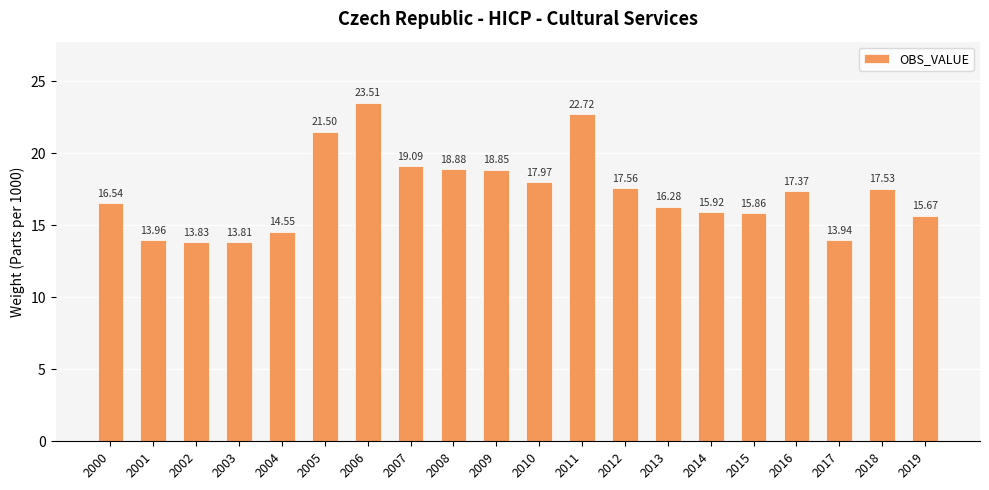

Does the chart contain any negative values?

No